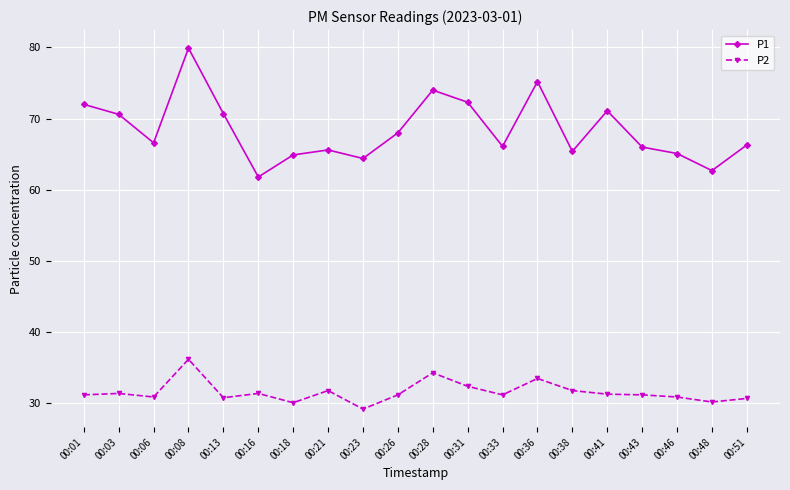

Where is the first local minimum for P1?

00:06